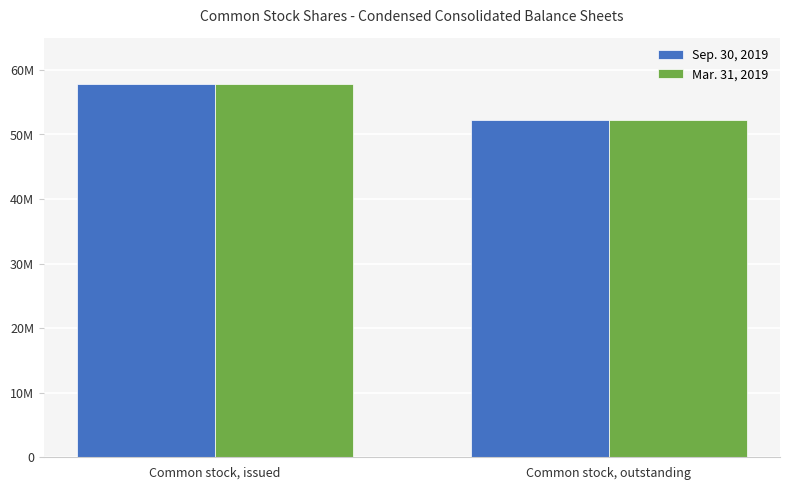

What is the label of the 2nd bar from the left?

Common stock, outstanding